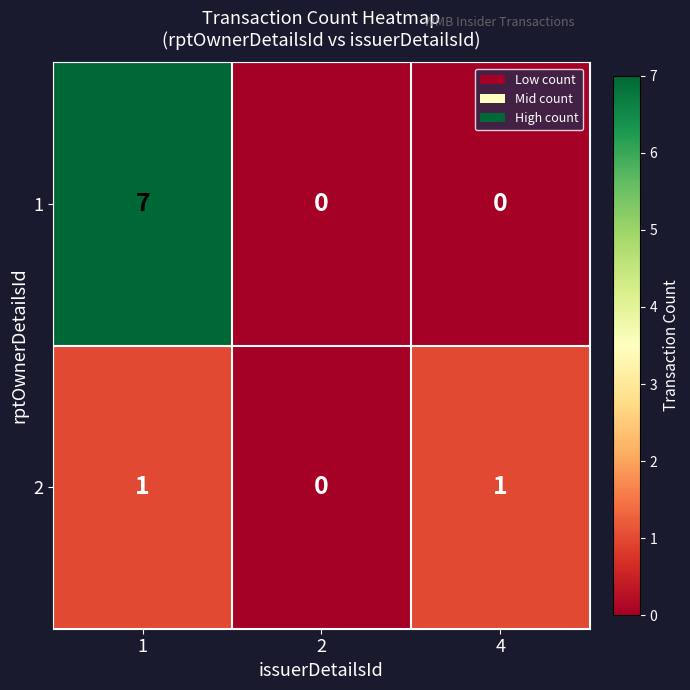

How many data points in 1 are above 0?

1